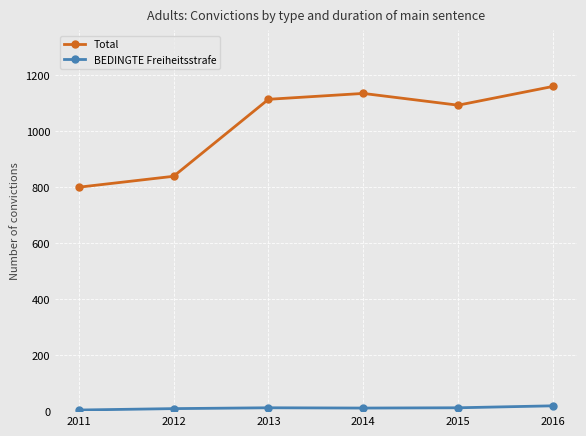

What is the smallest value displayed?

4